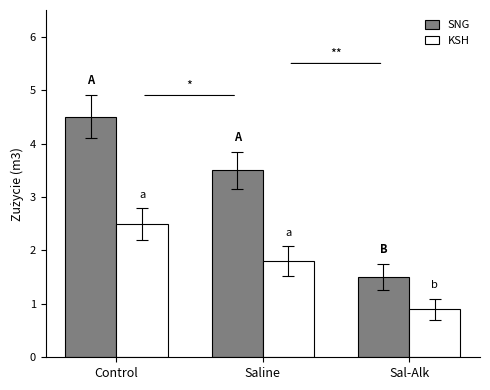

What is the difference between the highest and lowest values at Saline?

1.7